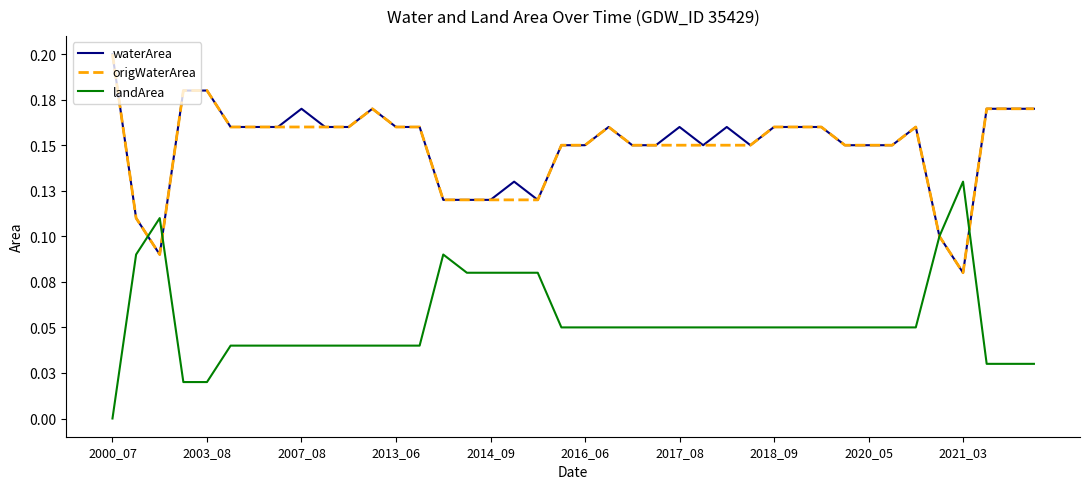

What are all the series names shown in the legend?

waterArea, origWaterArea, landArea